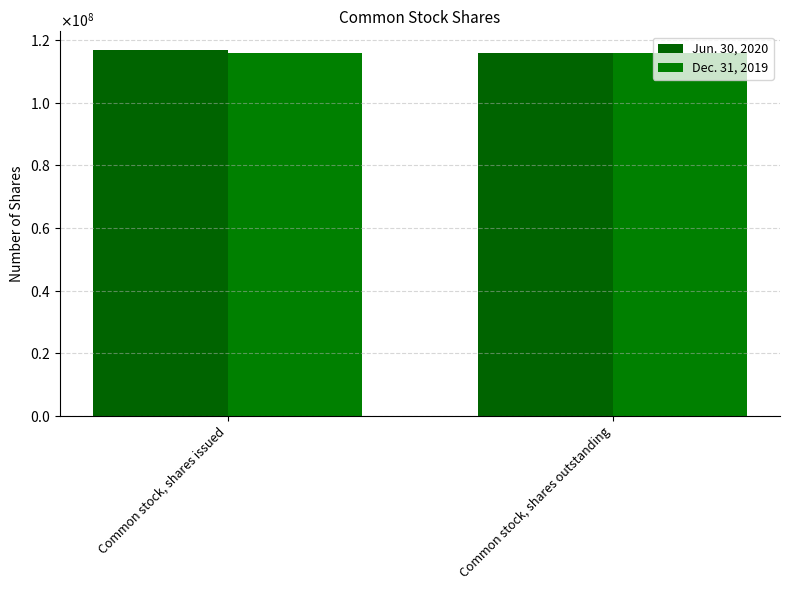

What is the highest value of the Jun. 30, 2020 series?

117000000